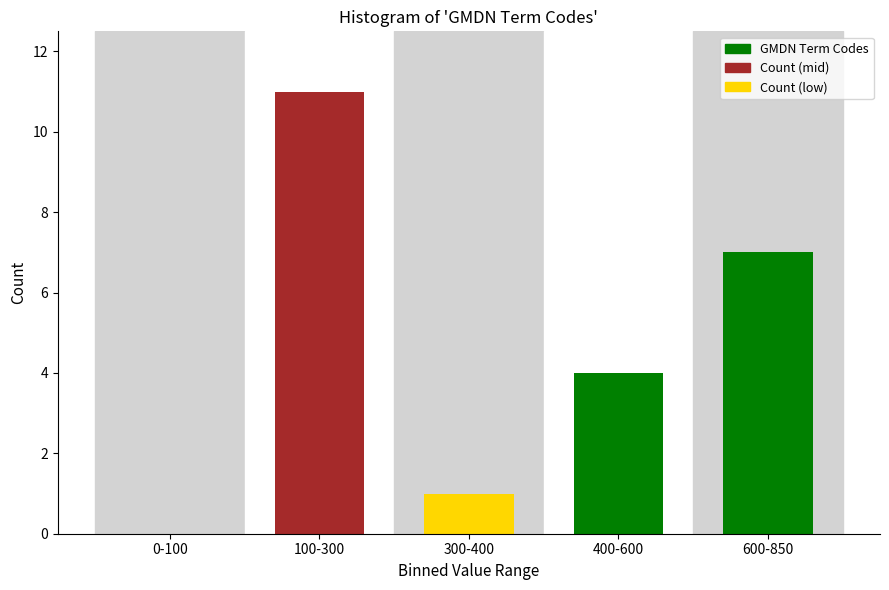

Reading right to left, transcribe all the data shown in this chart.

600-850=7	400-600=4	300-400=1	100-300=11	0-100=0